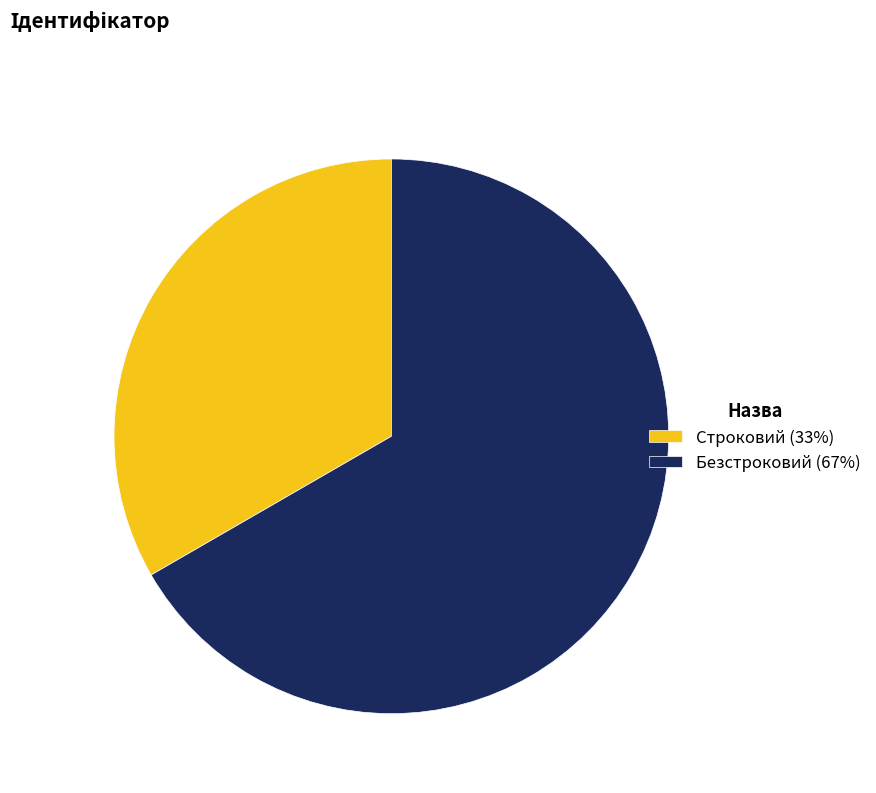

What is the smallest slice in the pie chart?

Строковий